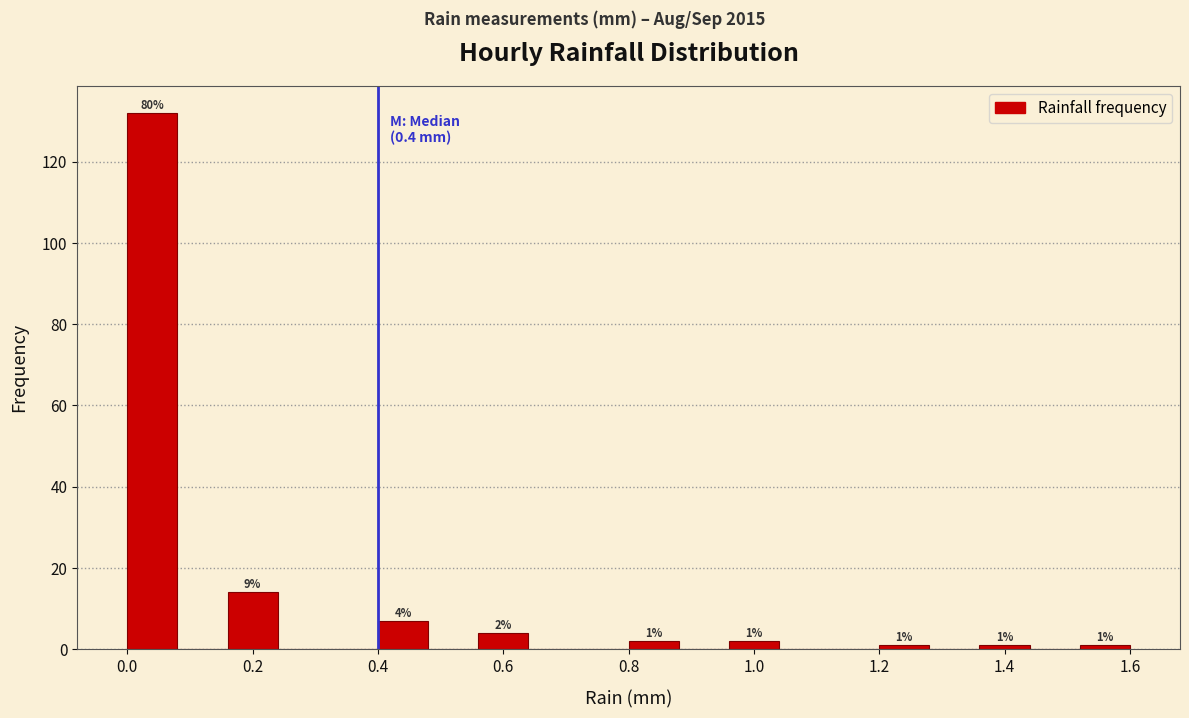

Over which range of the x-axis is the bar tallest?

0.00 to 0.08